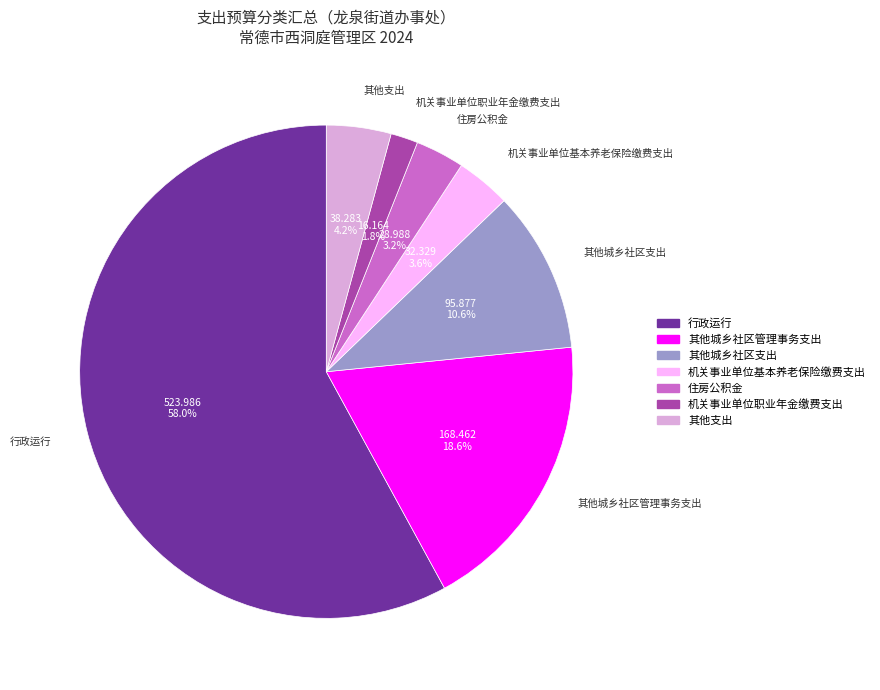

To the nearest percent, what percentage of the pie is 住房公积金?

3%